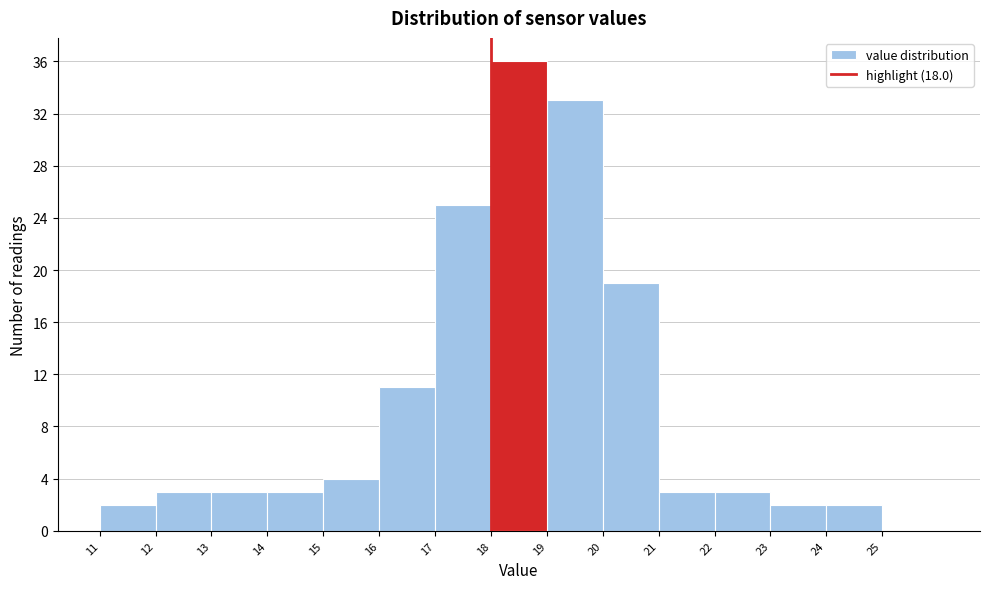

Which range on the x-axis has the tallest bar?

18 to 19